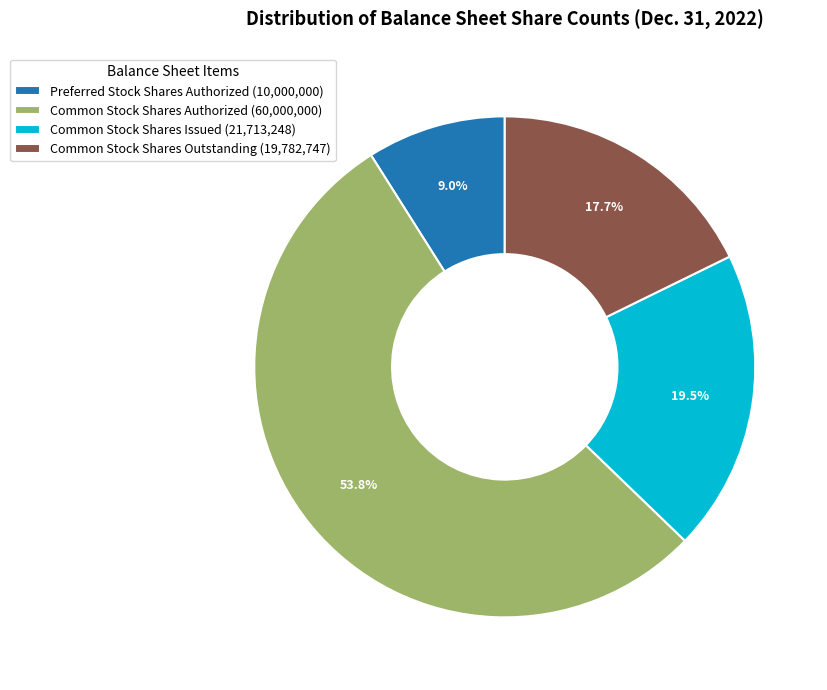

Is there any slice that represents more than half of the pie?

Yes